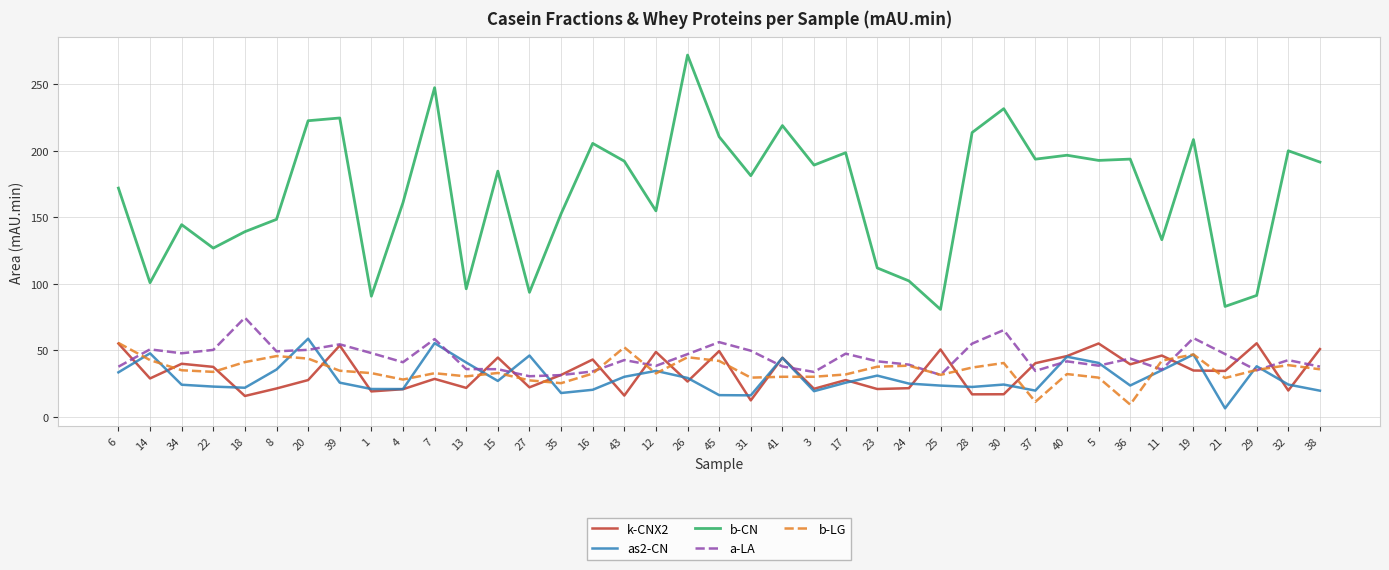

Where does the as2-CN series first go above 25?

6